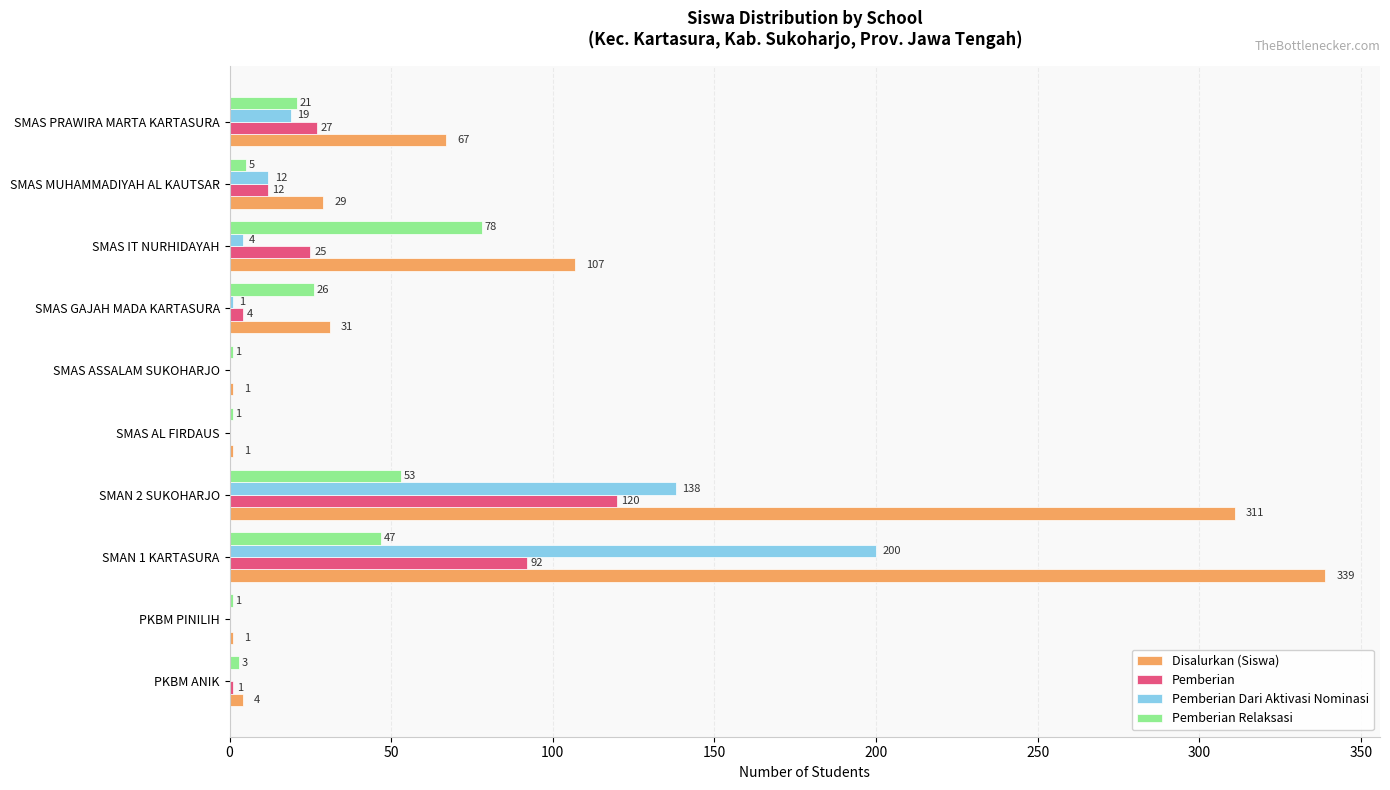

The value of Pemberian at SMAN 1 KARTASURA is 92. True or false?

True